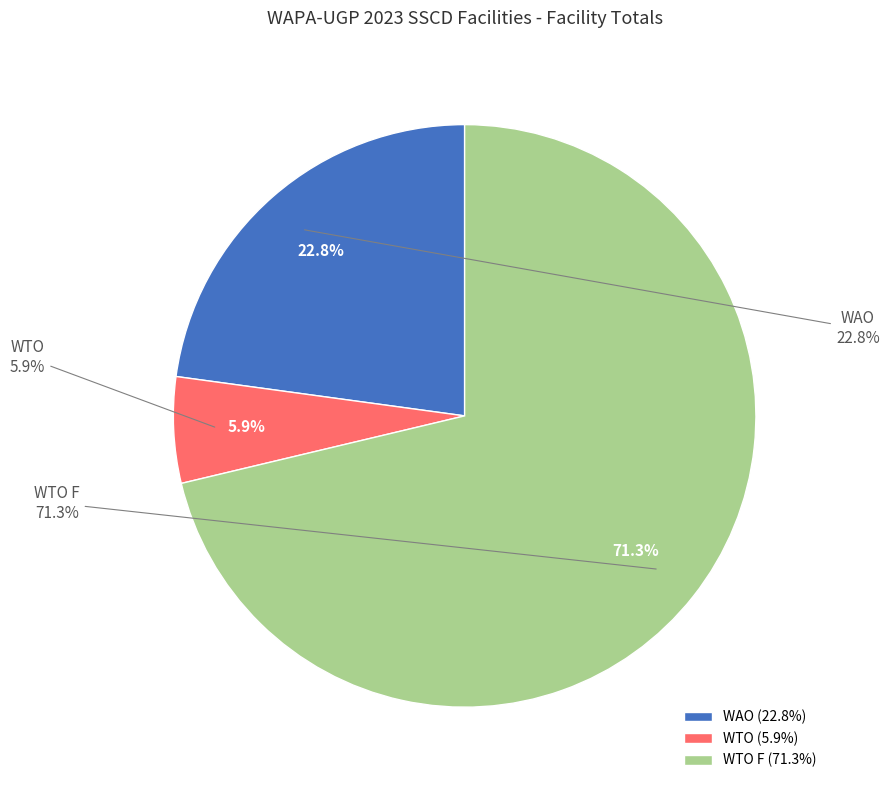

How many segments does this pie chart have?

3